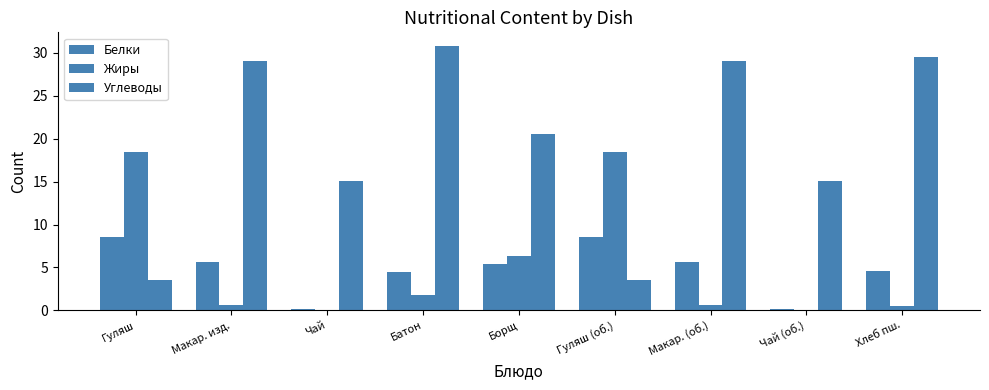

What is the approximate value of Жиры at Хлеб пш.?

0.5